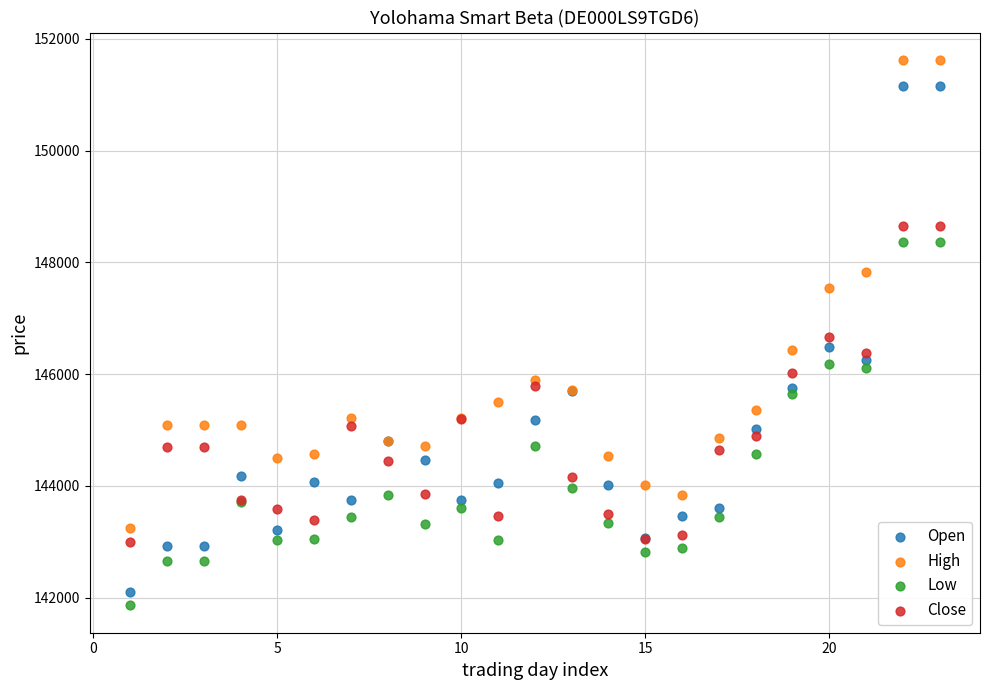

Which series has the widest spread of Y values?

Open